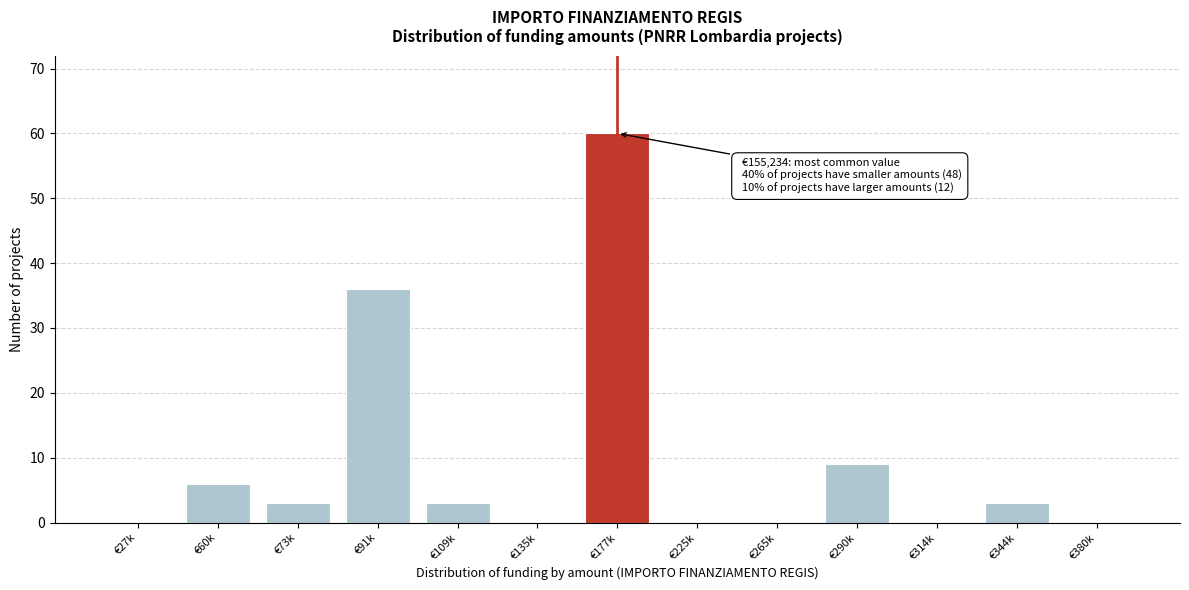

Reading left to right, transcribe all the data shown in this chart.

€27k=0	€60k=6	€73k=3	€91k=36	€109k=3	€135k=0	€177k=60	€225k=0	€265k=0	€290k=9	€314k=0	€344k=3	€380k=0